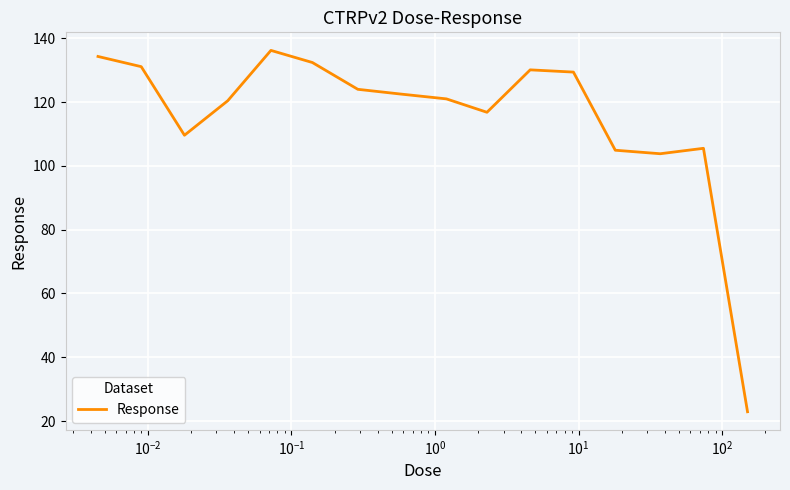

What is the minimum value shown in the chart?

22.9